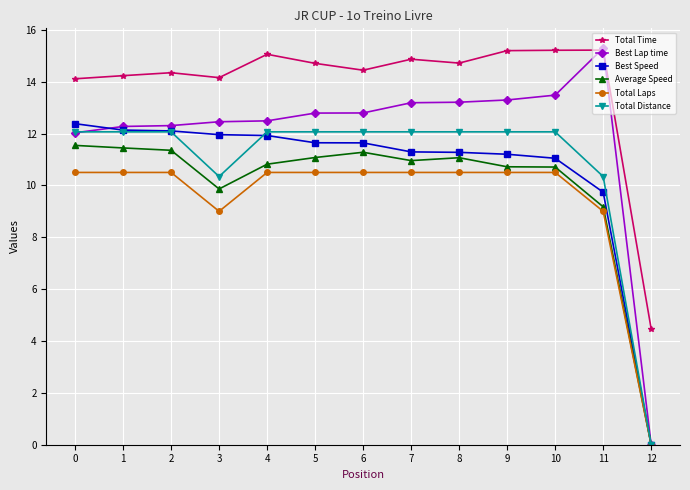

Which series has the largest total across all categories?

Total Time